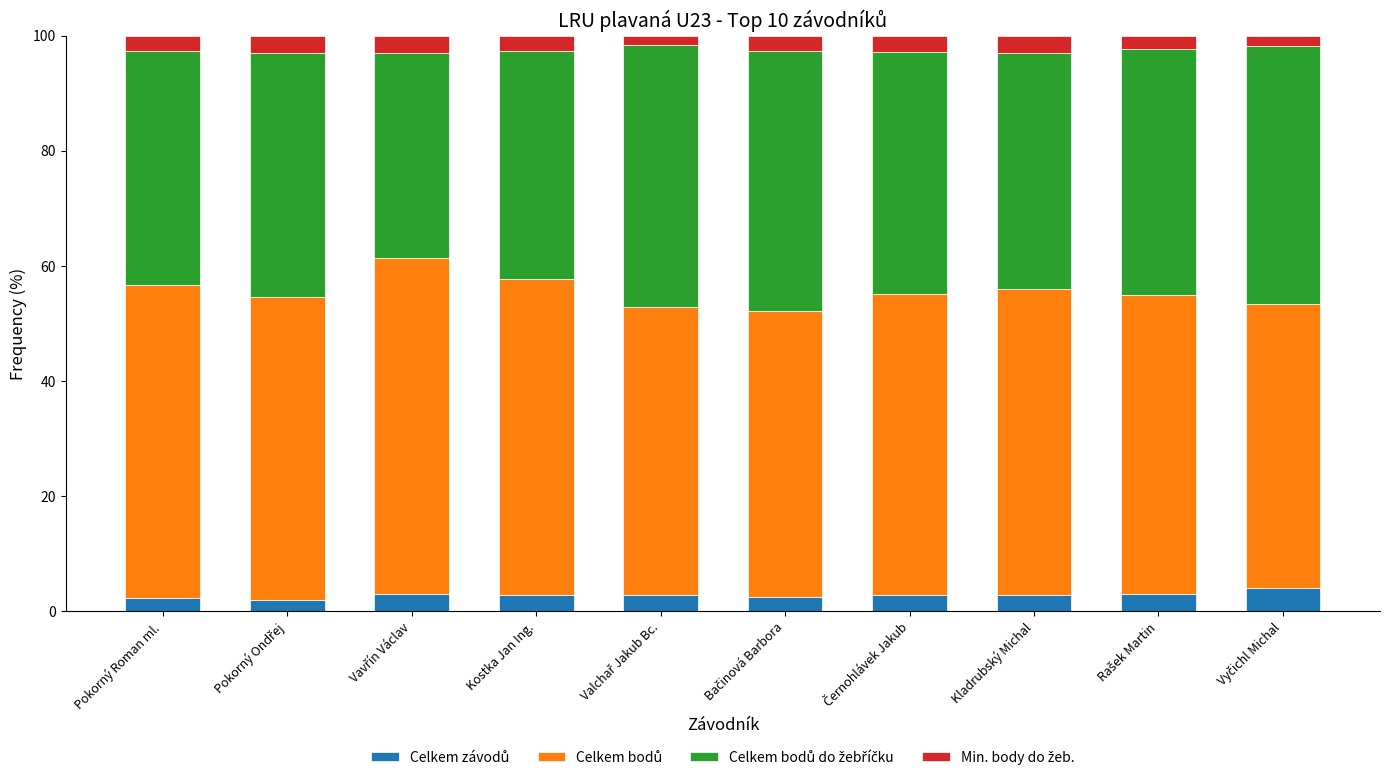

At how many categories does at least one series exceed 8?

10